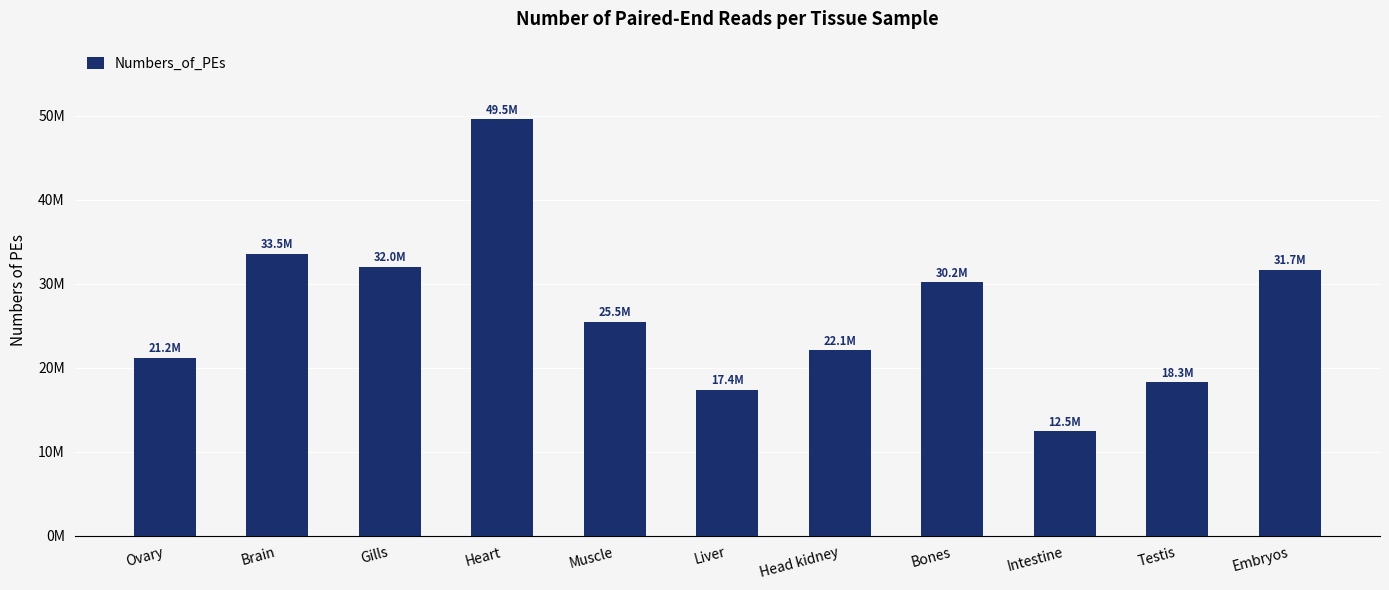

What is the change in value from Ovary to Muscle?

+4263156